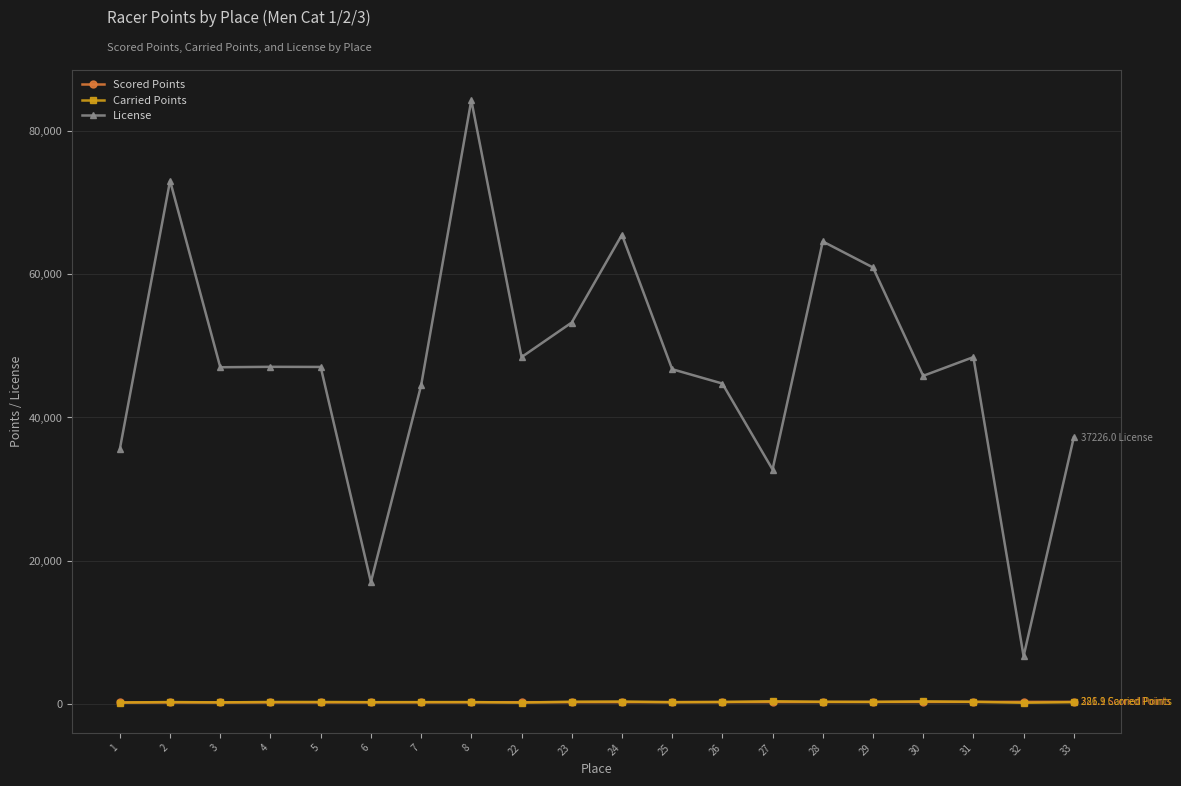

Which series has the widest spread of values?

License